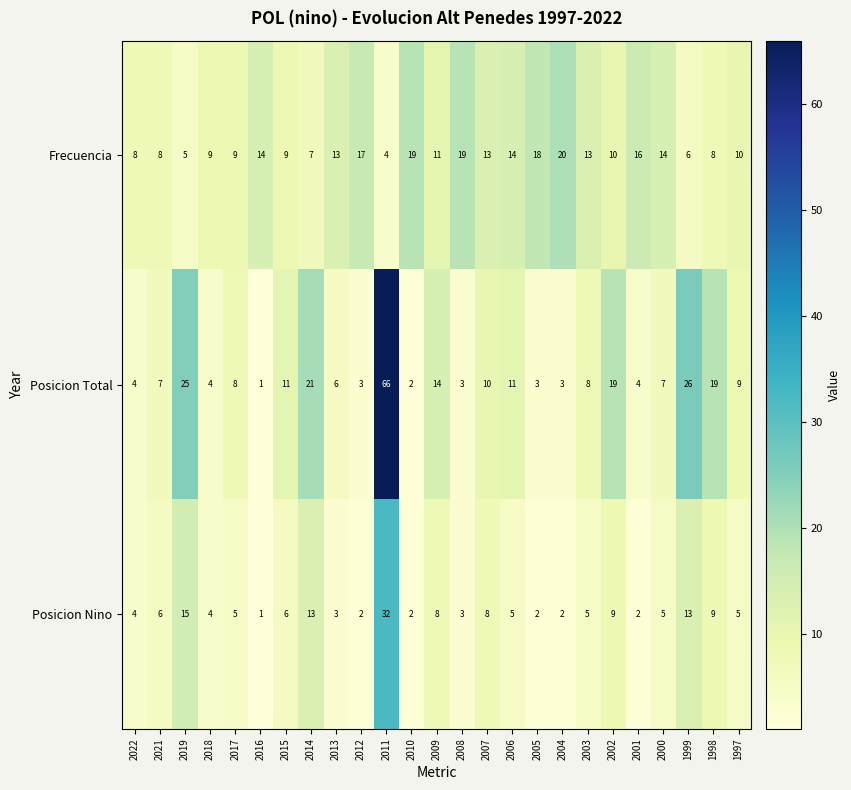

What is the difference between the maximum and minimum values in the Posicion Total series?

65